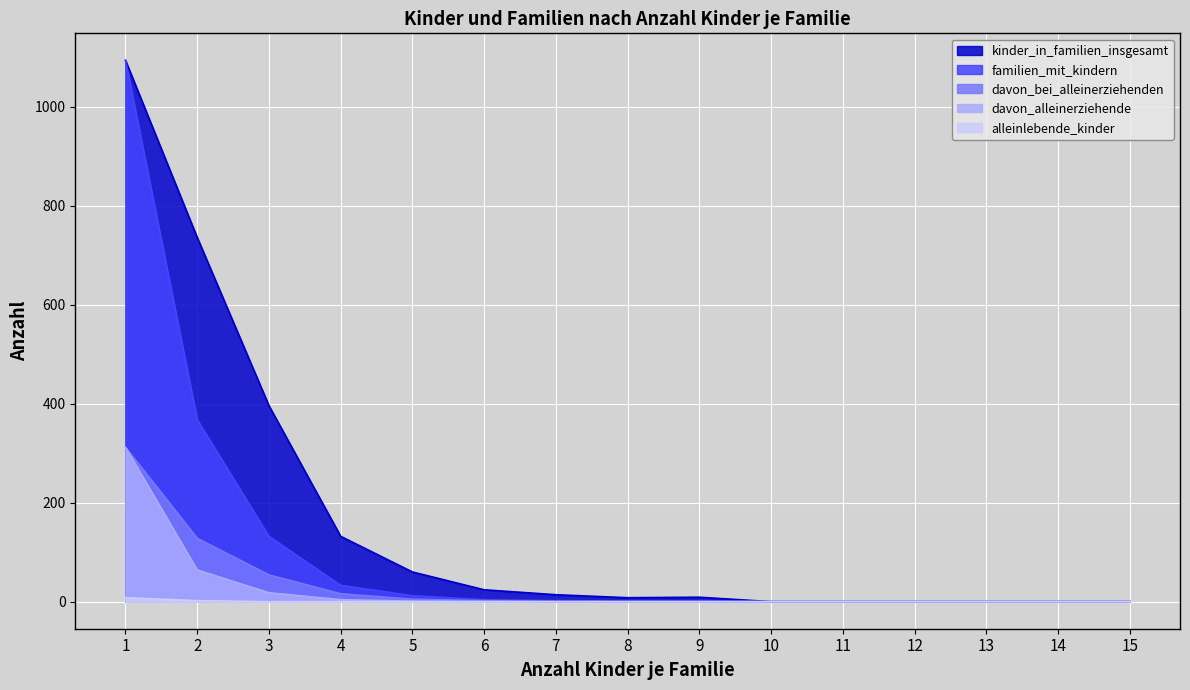

True or false: davon_bei_alleinerziehenden and alleinlebende_kinder intersect in this chart.

False